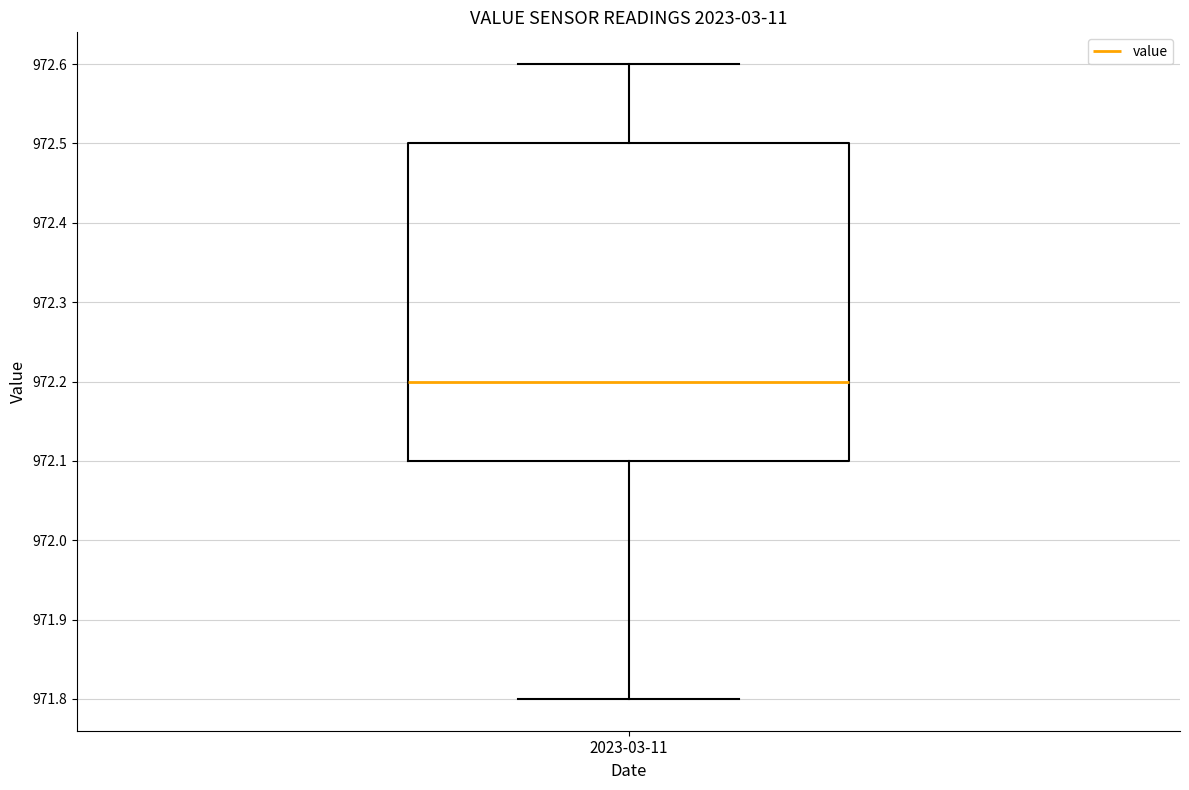

Transcribe this box plot: give where the median line is, the range the box spans, and where the two whiskers end, as read against the y-axis. The values are not printed on the chart, so give them approximately, as read against the axis.

median 972.2, box 972.1 to 972.5, whiskers 971.8 to 972.6